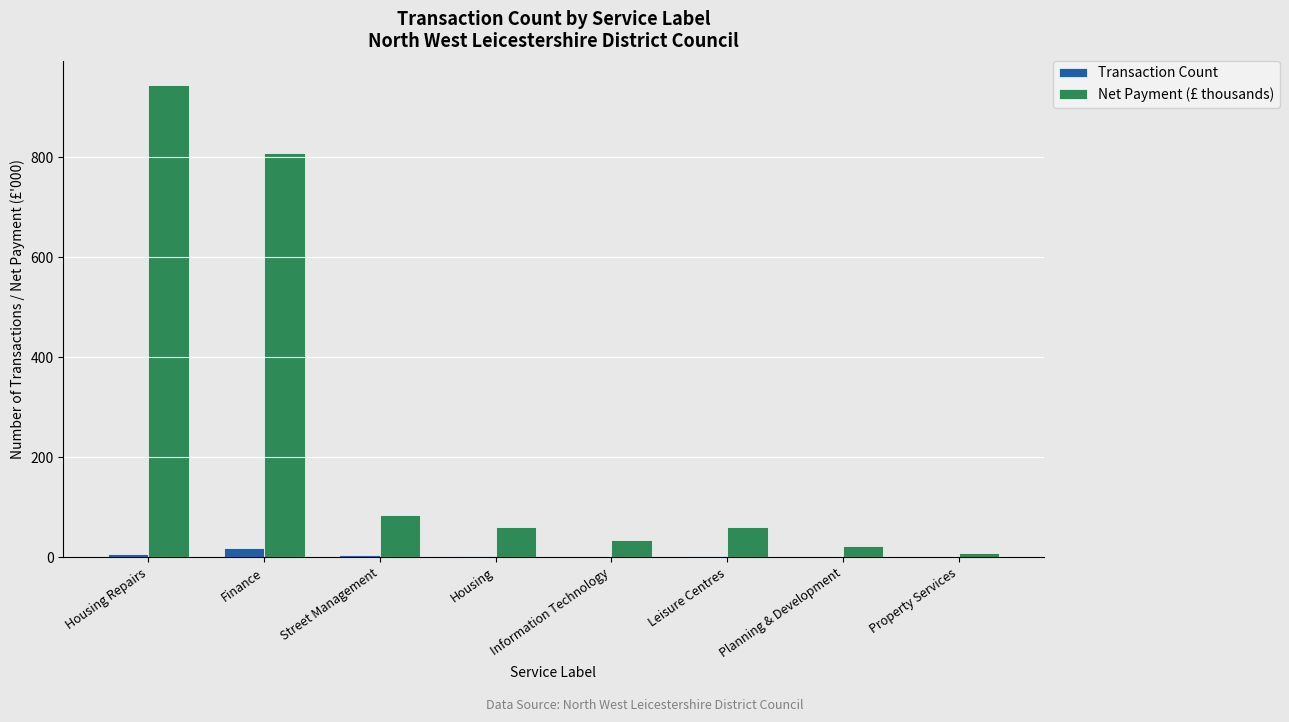

At which category is the sum across all series the highest?

Housing Repairs